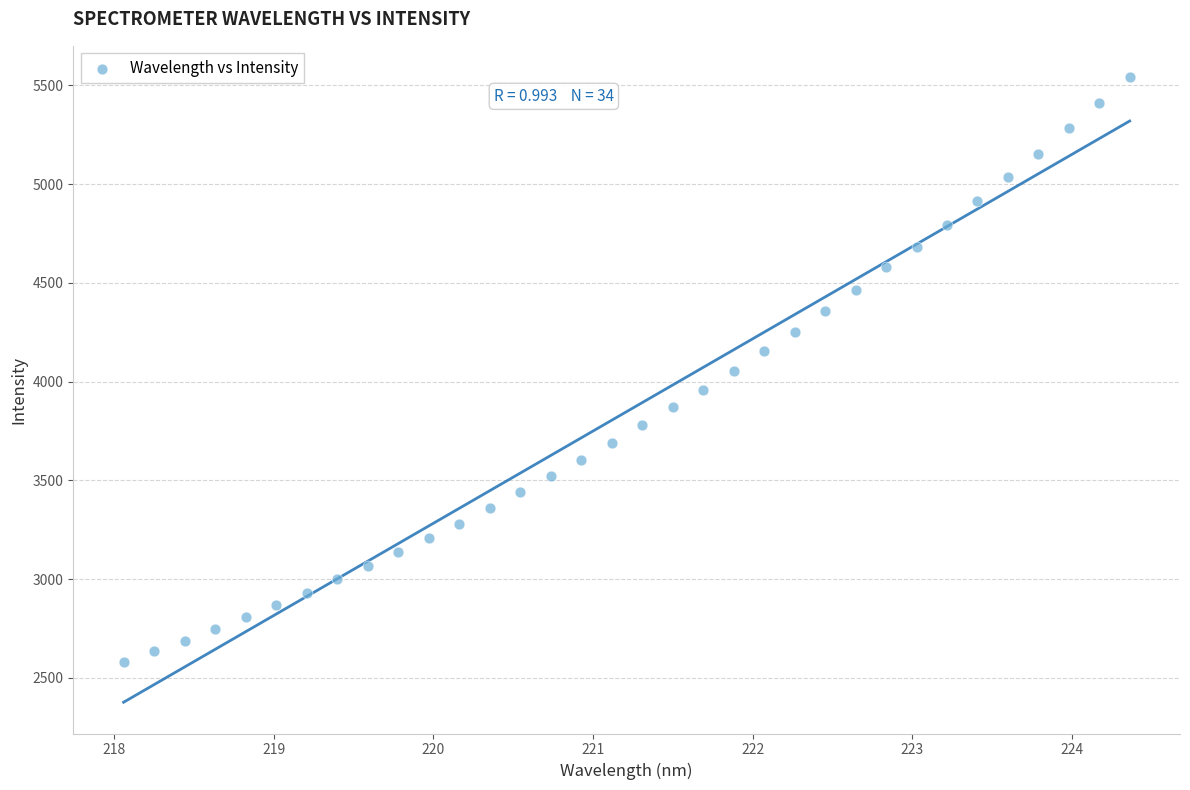

What is the range of X values (max minus min)?

6.3